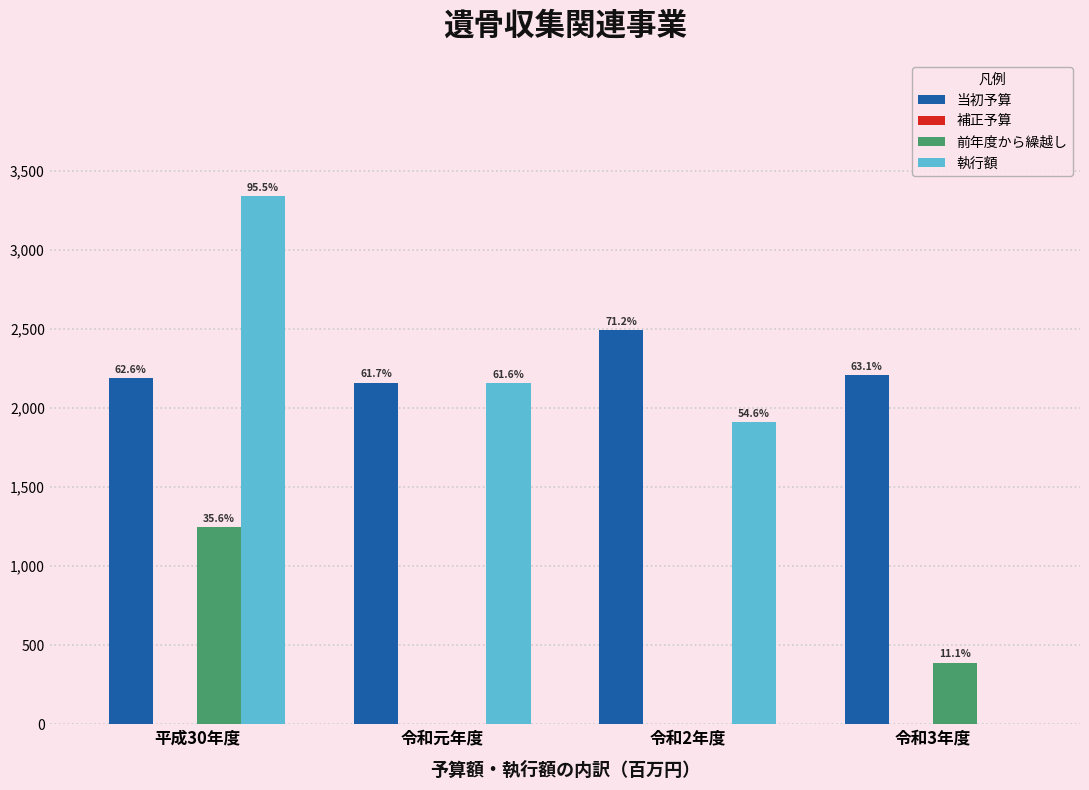

How many groups of bars are there?

4